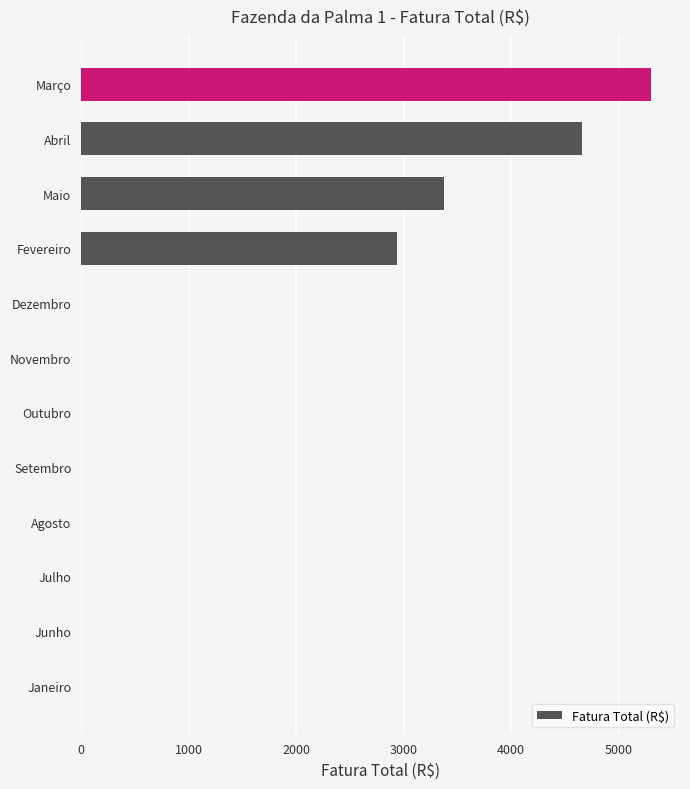

Is it true that the value at Junho is 0.0?

True